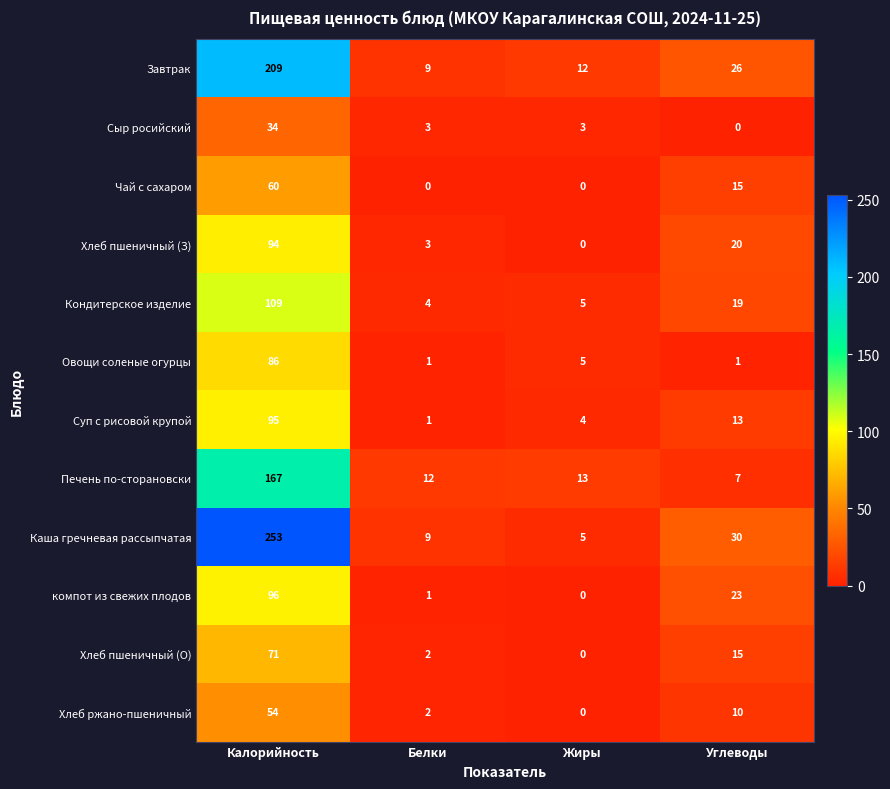

What is the difference between the maximum and second lowest values in the Завтрак series?

197